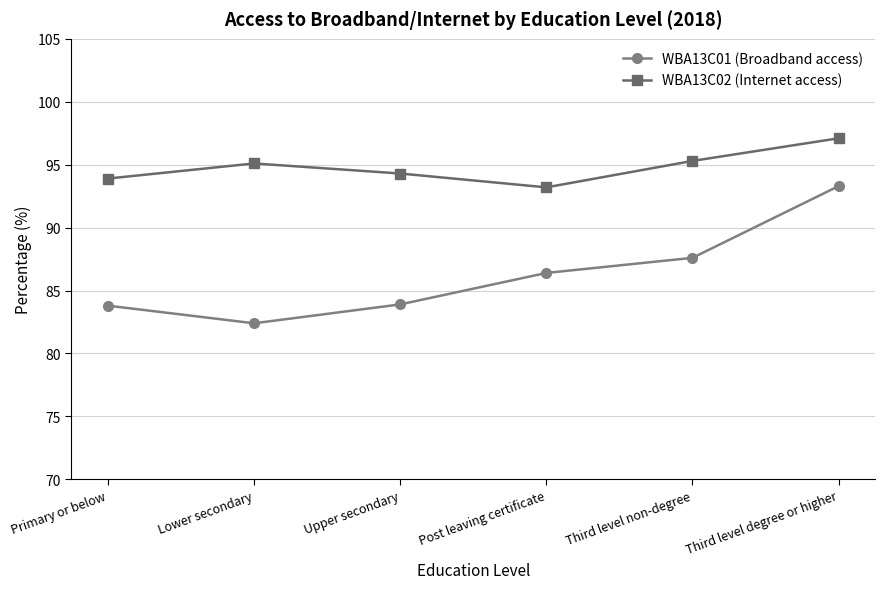

At how many categories does at least one series exceed 92?

6